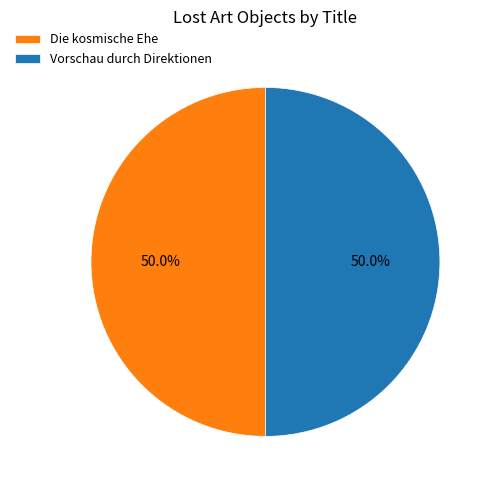

Is the sum of Die kosmische Ehe and Vorschau durch Direktionen greater than half?

Yes